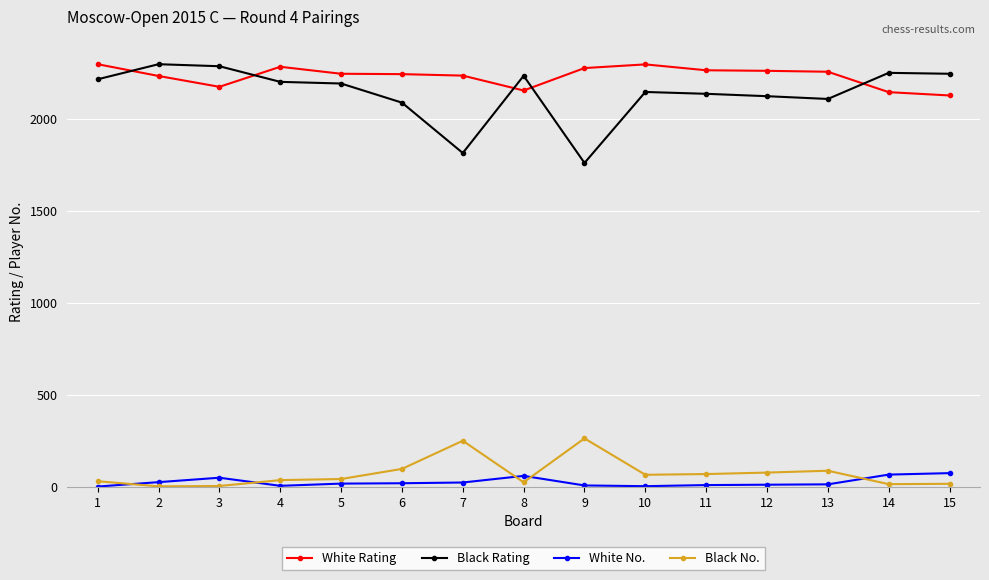

What is the average value of the White Rating series?

2234